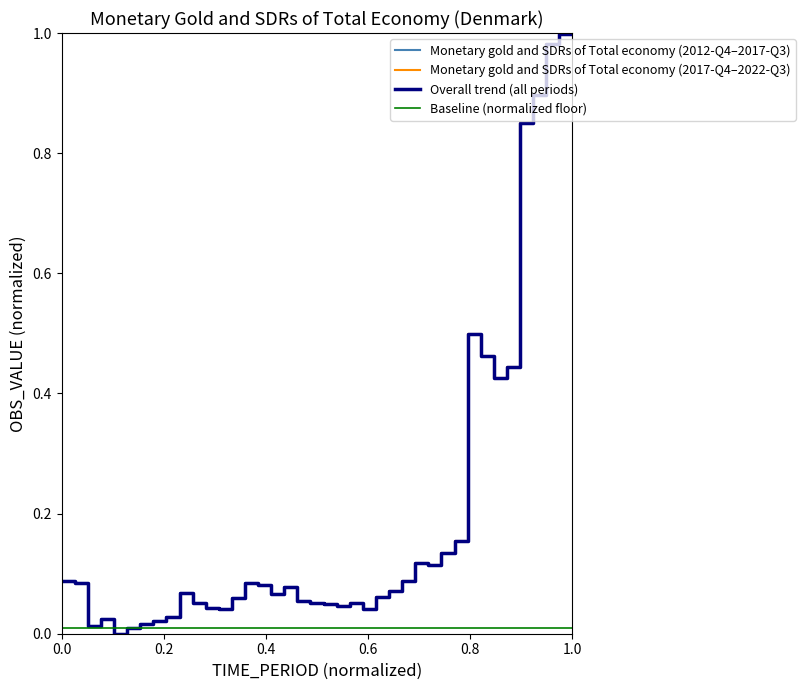

What is the difference between the maximum and minimum values?

0.1